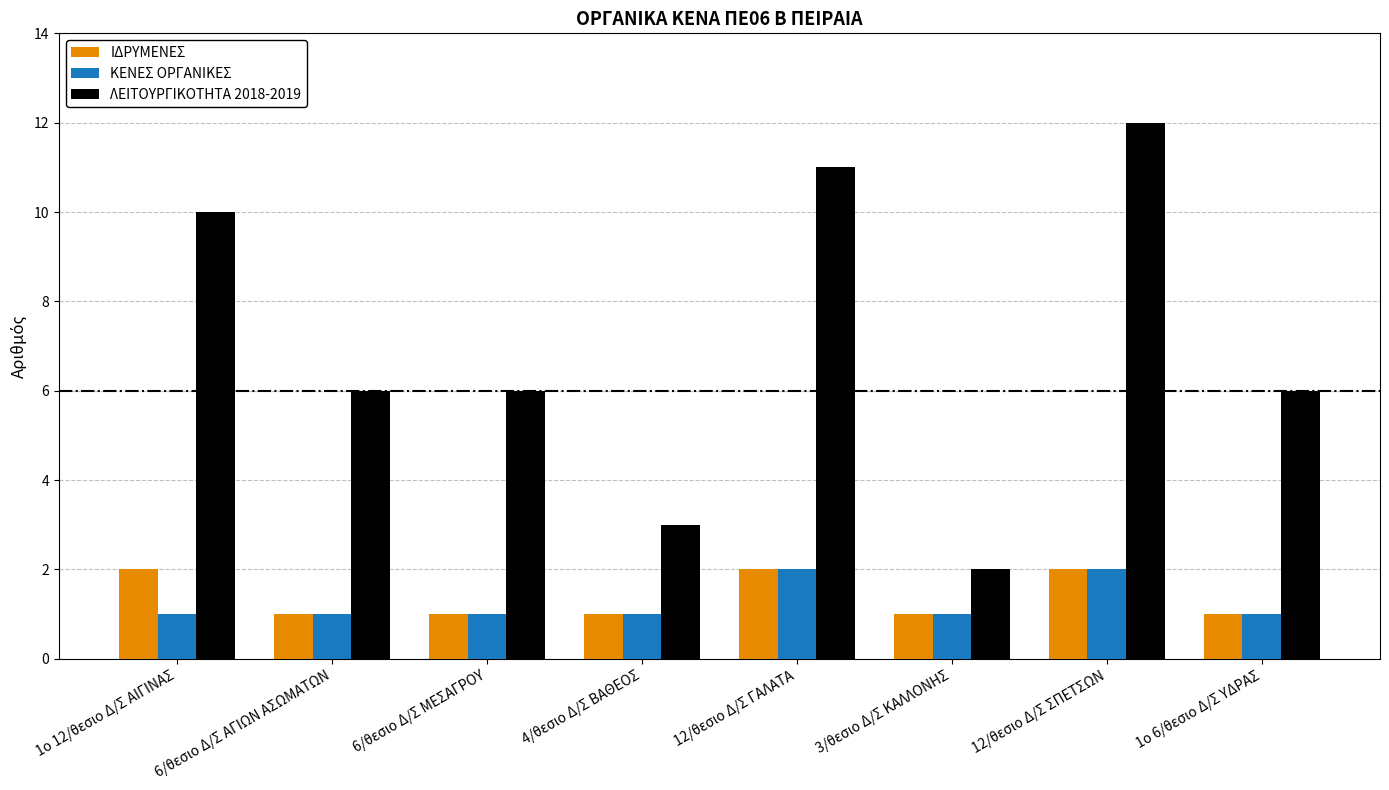

What value does the ΚΕΝΕΣ ΟΡΓΑΝΙΚΕΣ series have at 6/θεσιο Δ/Σ ΑΓΙΩΝ ΑΣΩΜΑΤΩΝ?

1